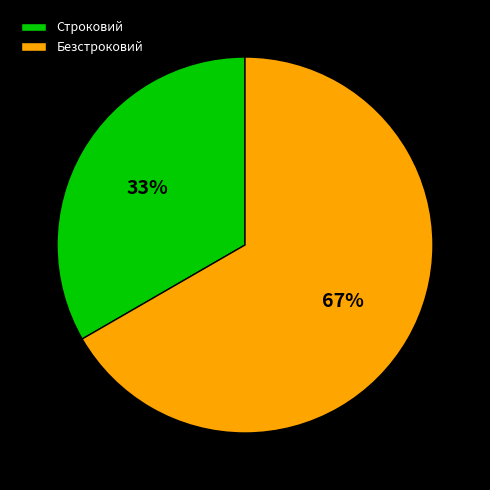

Is Безстроковий the majority of the pie?

Yes